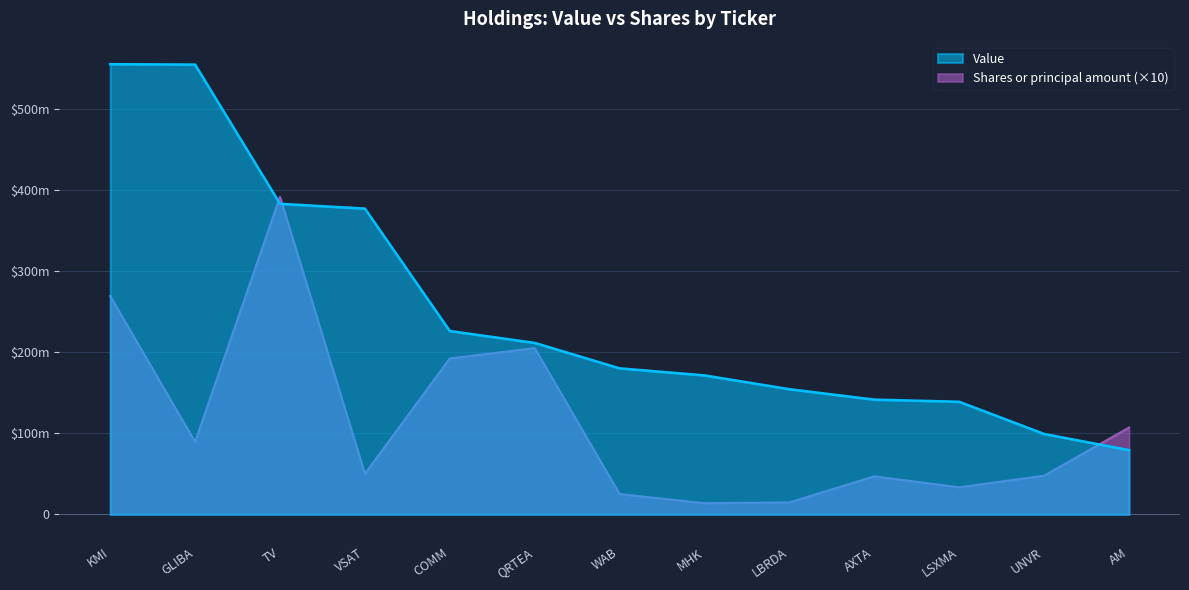

At which category is the sum across all series the highest?

KMI